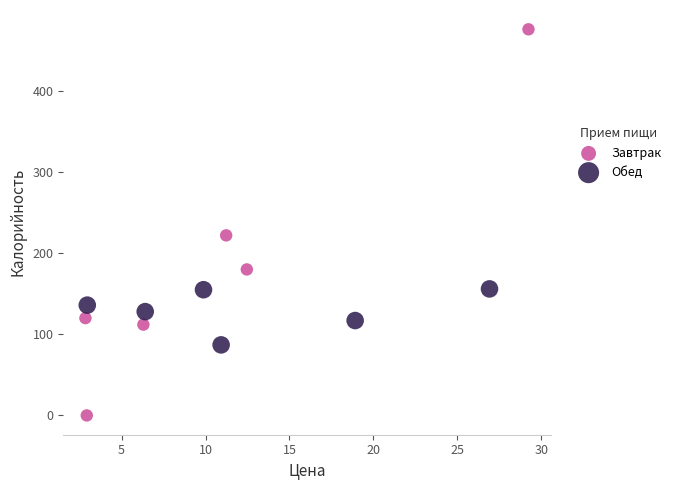

Which series has the largest Y range (max minus min)?

Завтрак